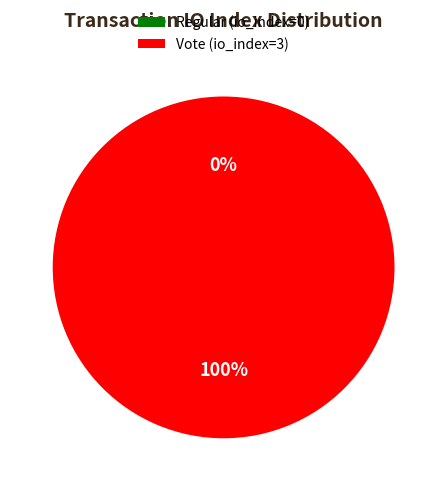

The Regular (io_index=0) slice represents 0% of the pie. True or false?

True